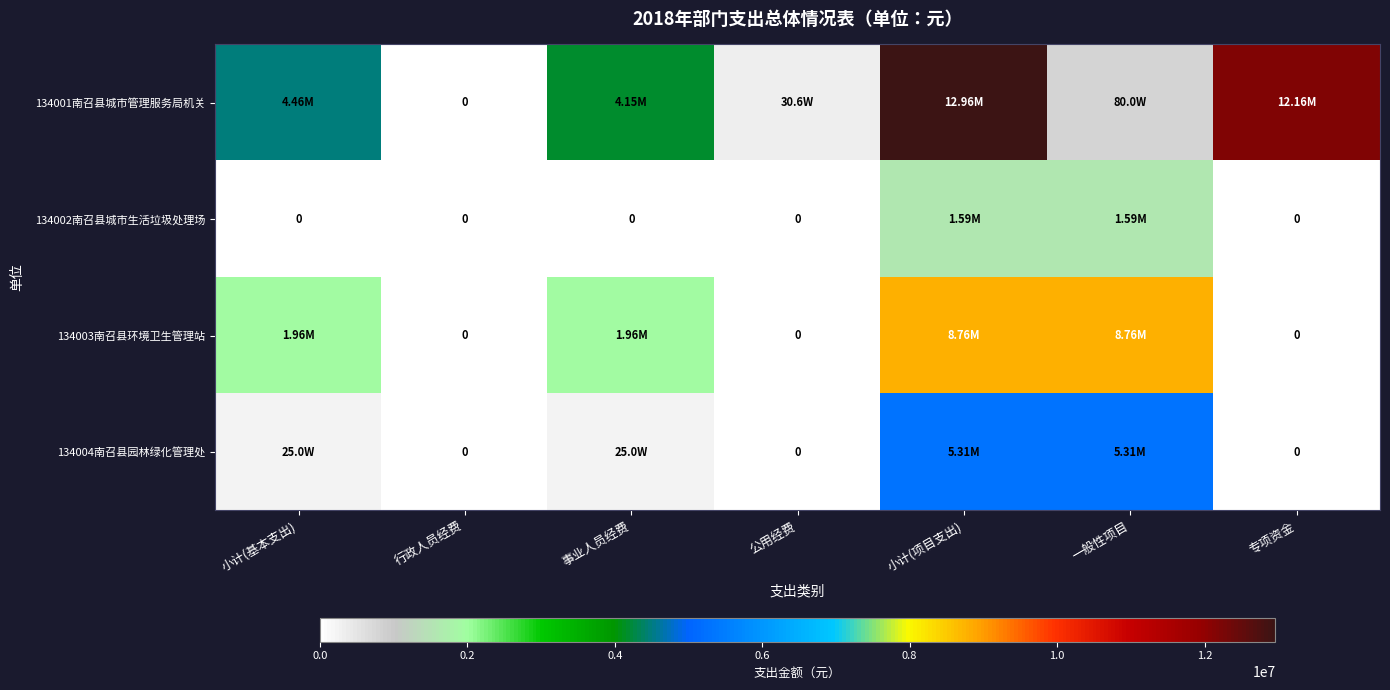

Which series has the largest range (max minus min)?

134001南召县城市管理服务局机关